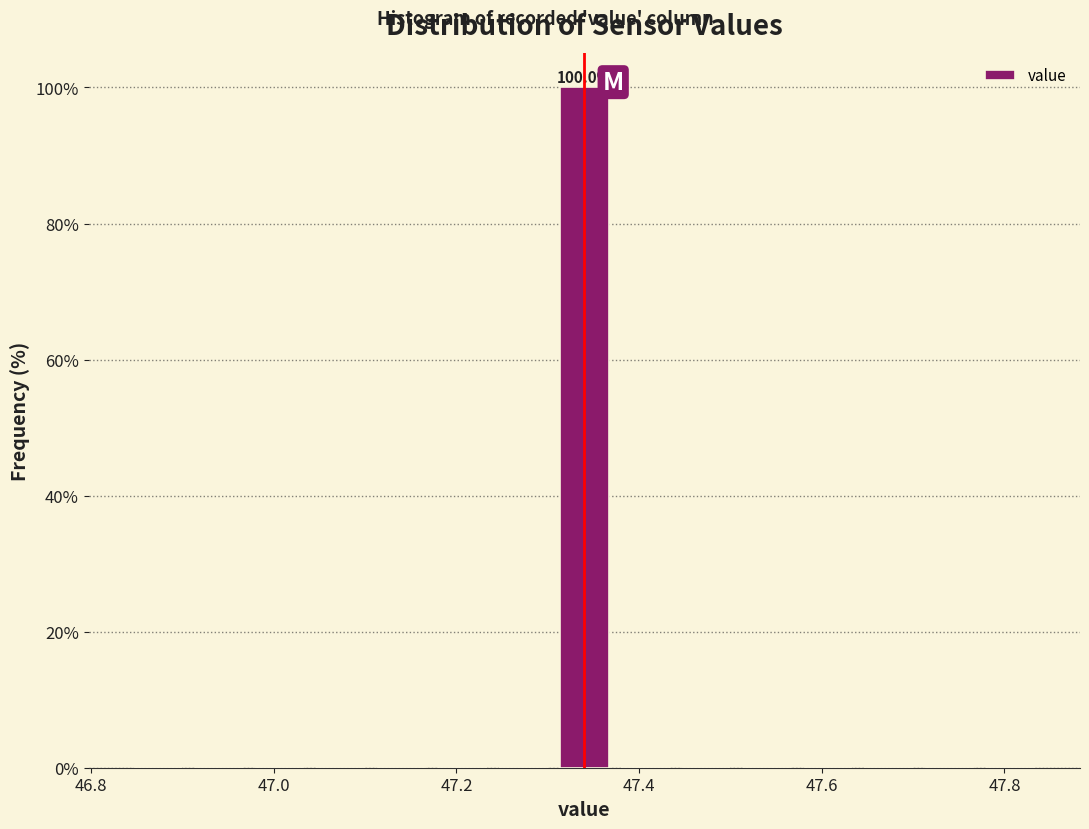

Around what value on the x-axis is the tallest bar? Give the approximate position of its centre, as read against the axis.

47.34